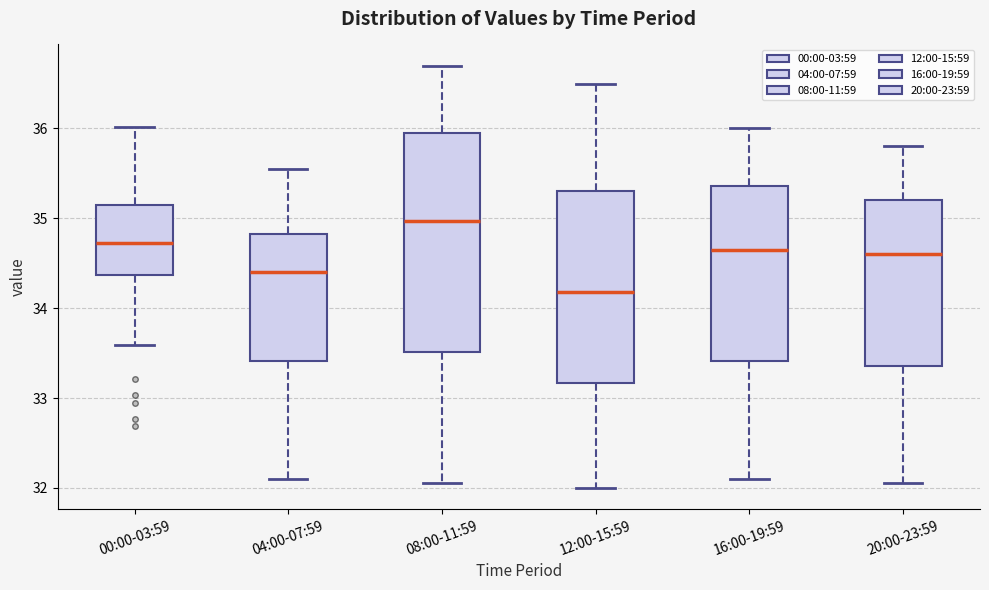

Which box has the highest median line?

08:00-11:59